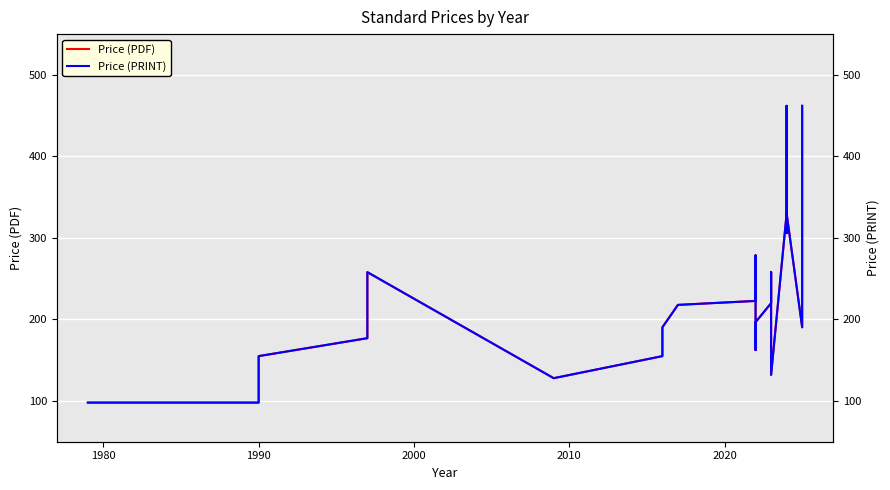

Which series has the widest spread of values?

Price (PDF)